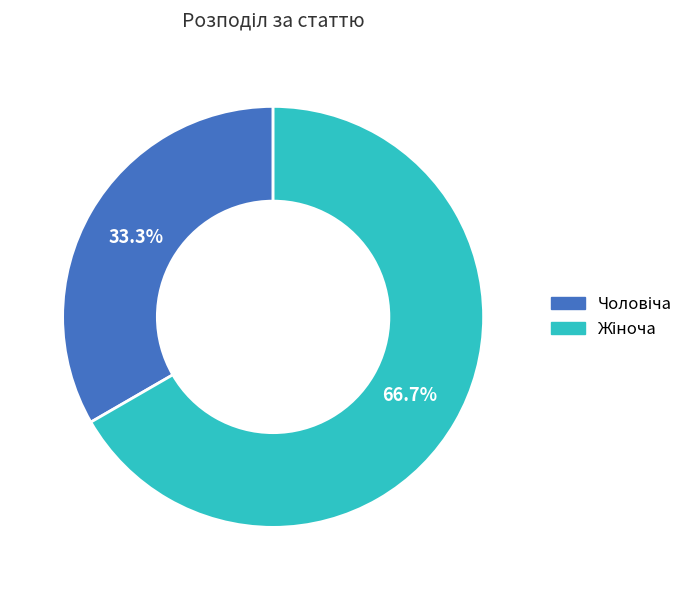

Is it true that Чоловіча is 33% of the pie?

True